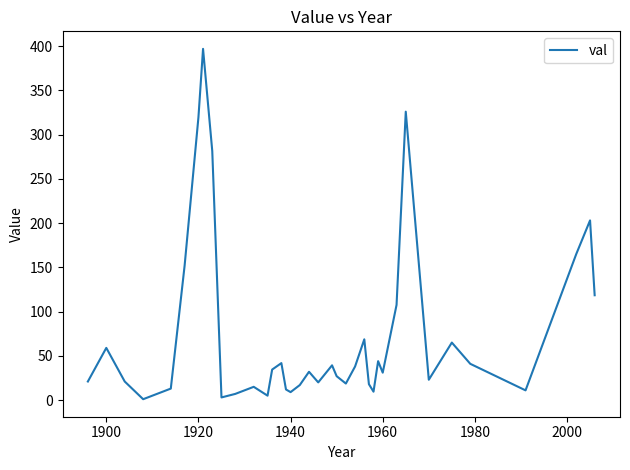

What is the sum of all values?

2815.9